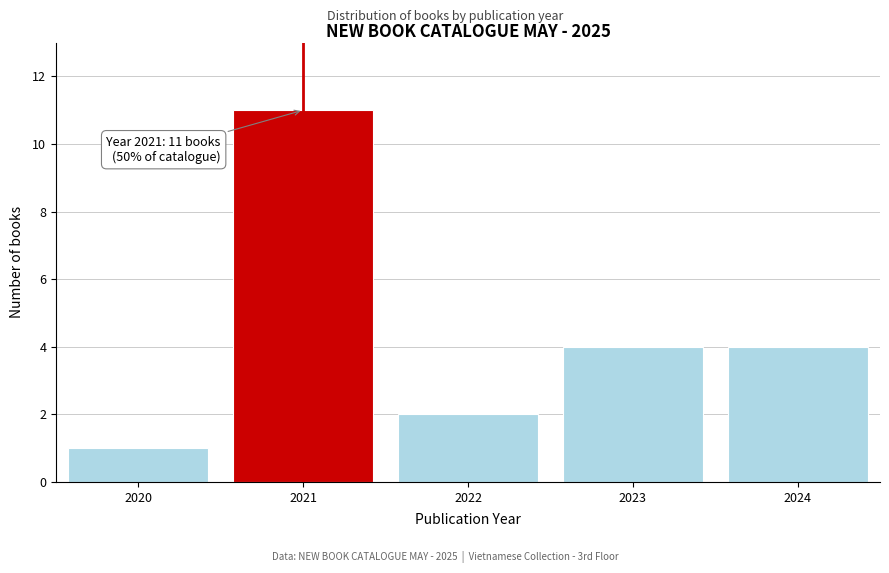

Reading left to right, what are all the values shown in this chart?

1	11	2	4	4